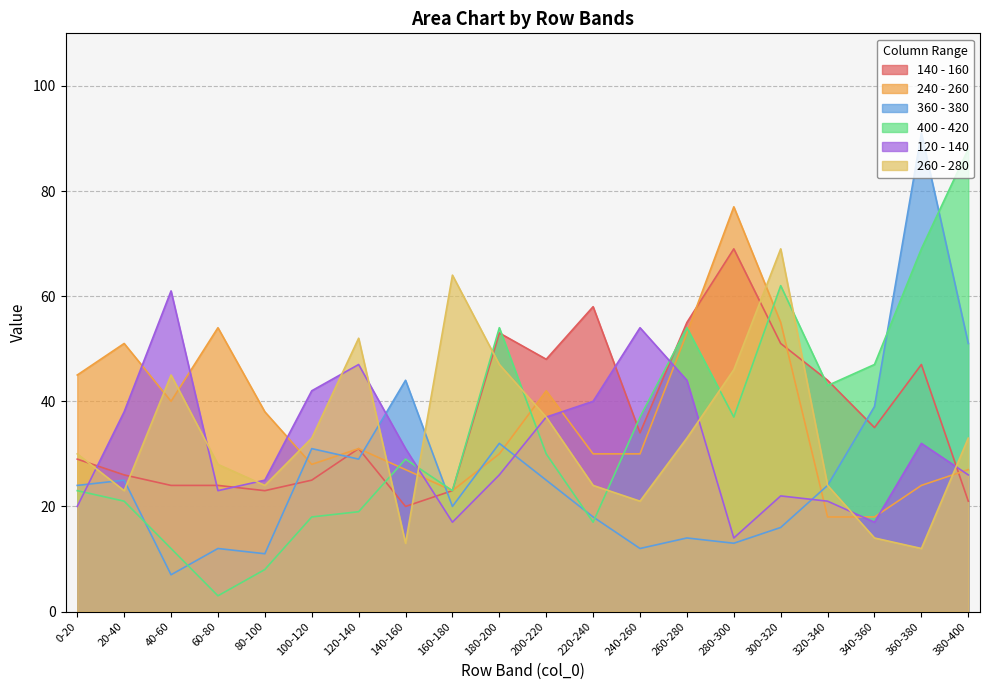

At which label does 140 - 160 first exceed 34?

180-200